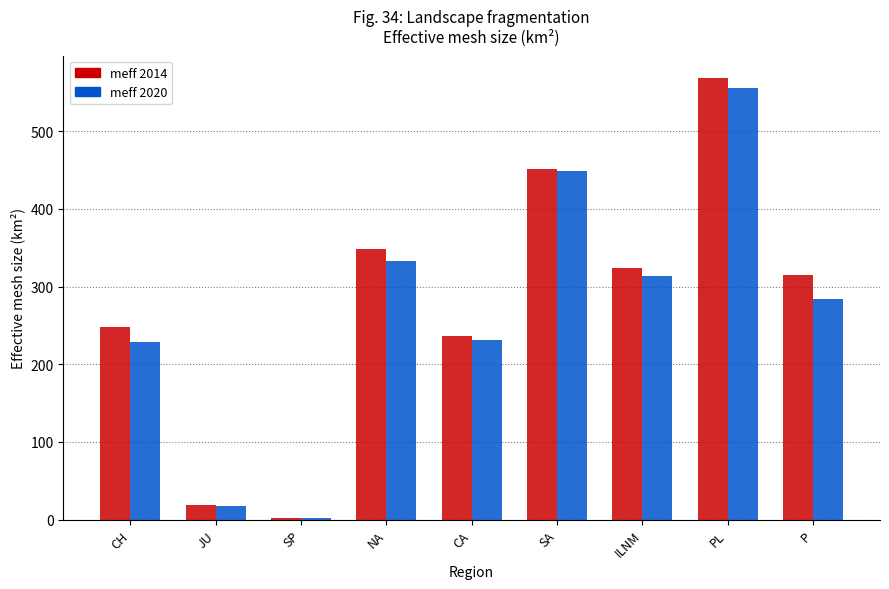

Which series has the widest spread of values?

meff 2014